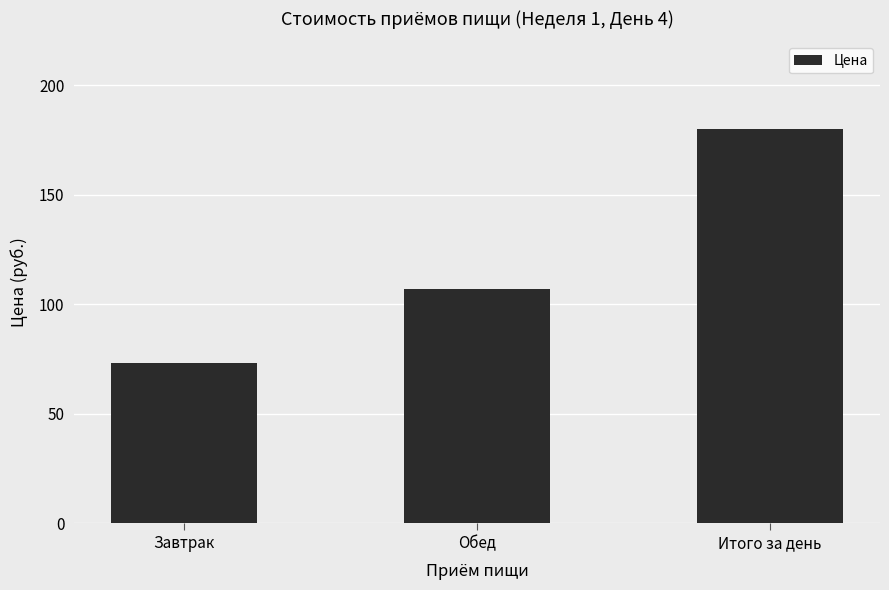

List the labels in order of value, smallest first.

Завтрак, Обед, Итого за день